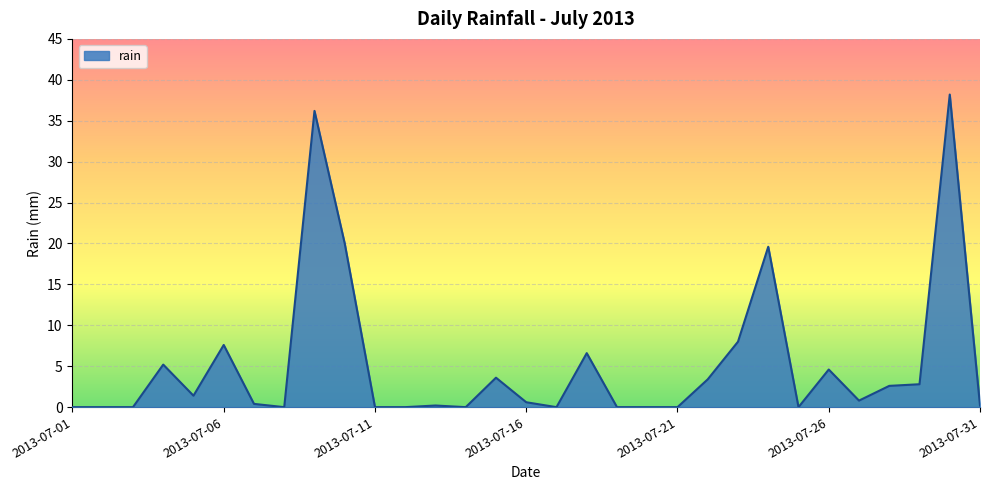

What is the greatest value displayed?

38.2